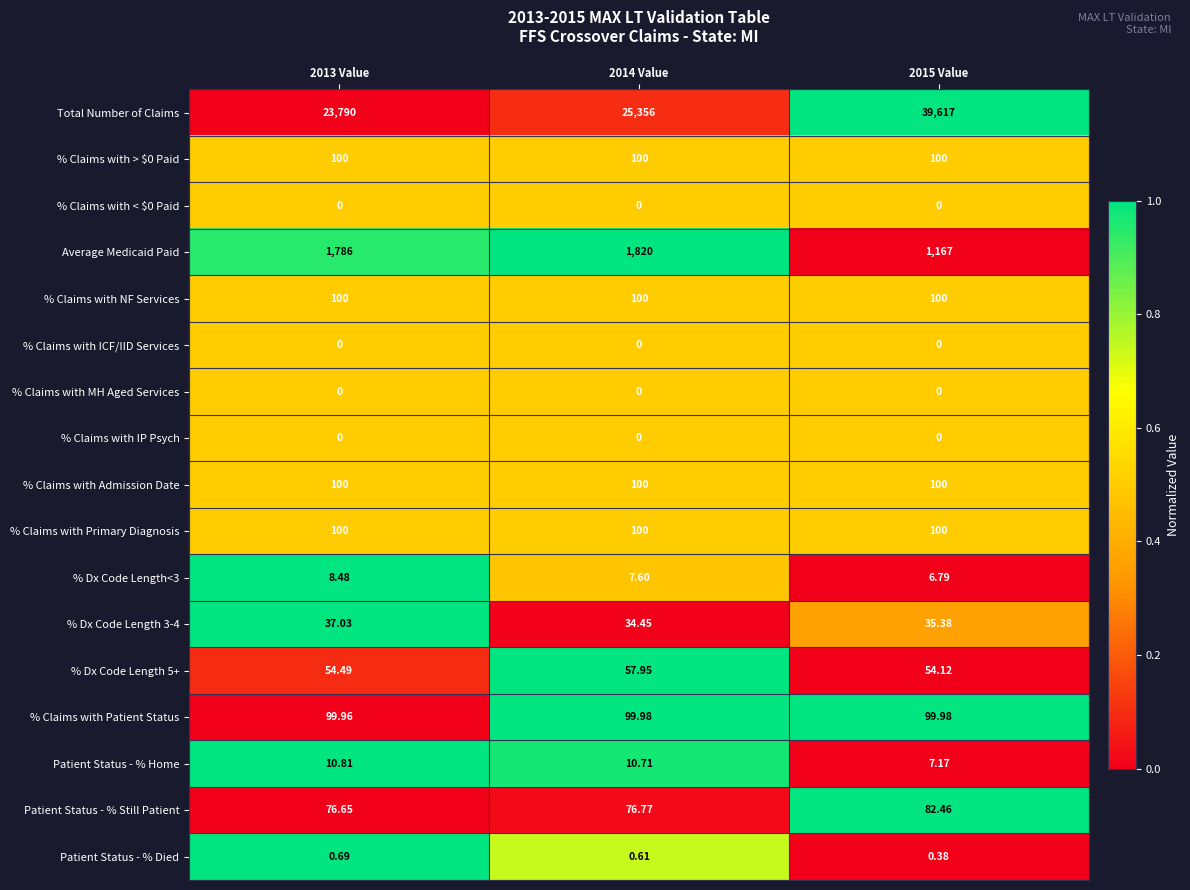

Which series has the largest range (max minus min)?

Total Number of Claims